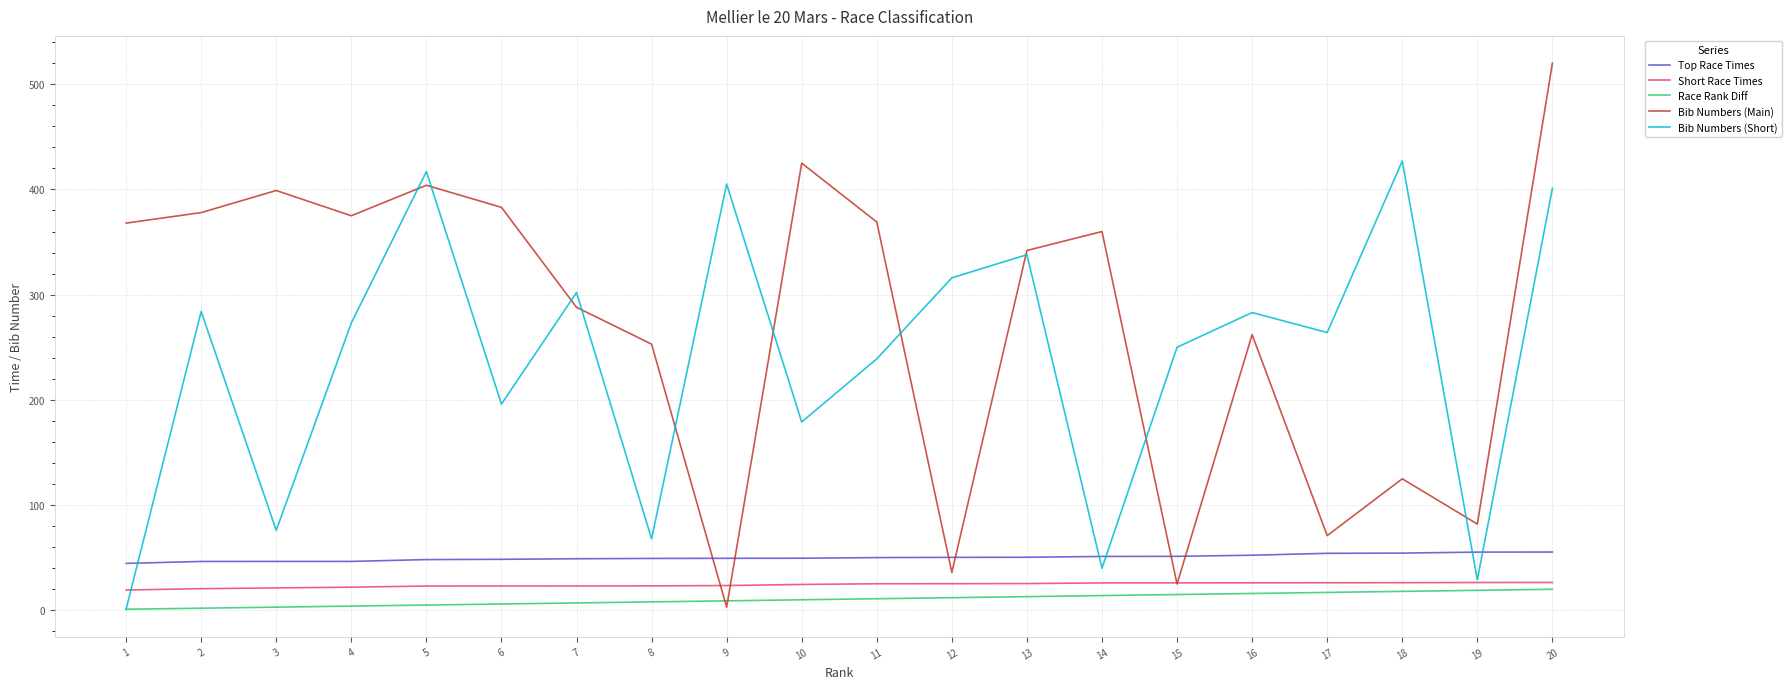

Is it true that Short Race Times equals 25.4 at 13?

True